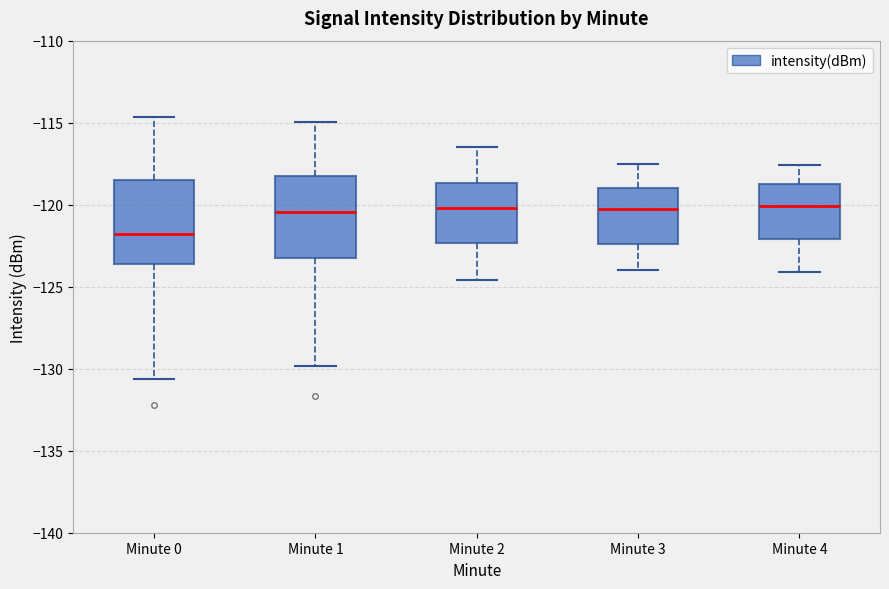

Where does the lower whisker of the box for Minute 4 end on the y-axis? The values are not printed on the chart, so give them approximately, as read against the axis.

-124.0